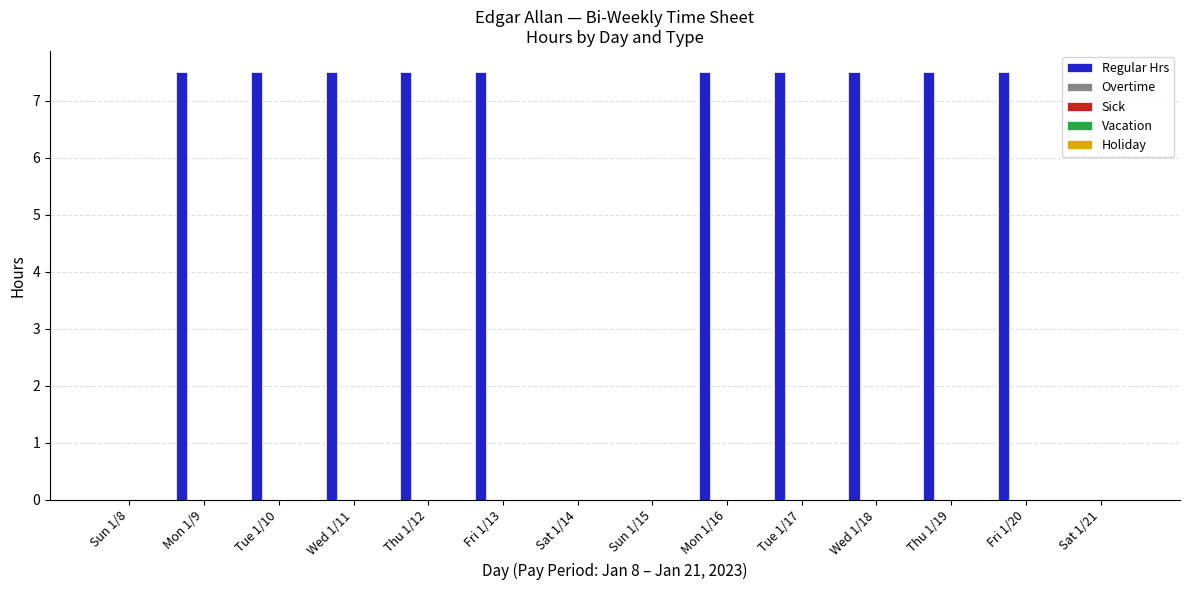

What is the maximum value shown in the chart?

7.5